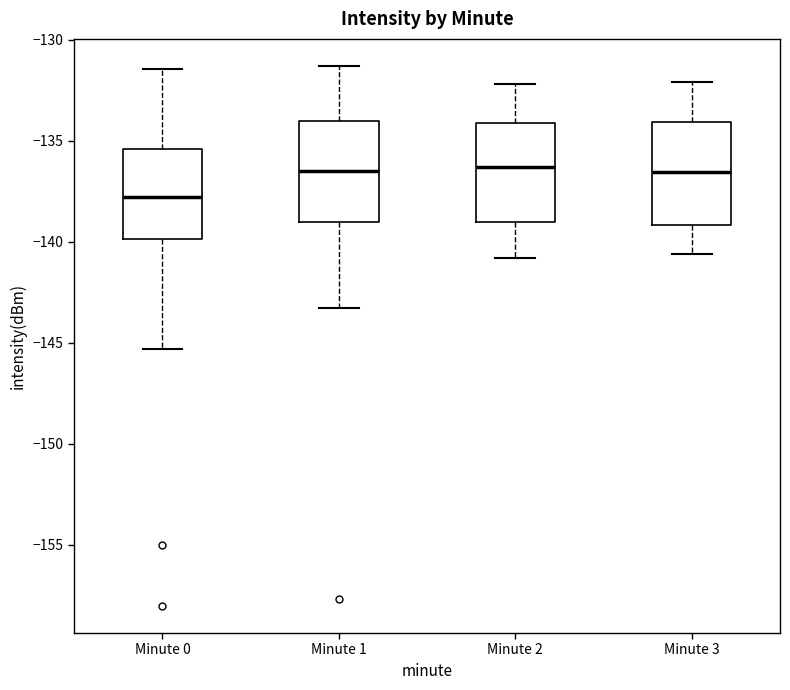

Reading left to right, read every box against the y-axis: the position of its median line, the range the box covers, and the ends of its whiskers. The values are not printed on the chart, so give them approximately, as read against the axis.

Minute 0: median -138.0, box -140.0 to -135.5, whiskers -145.5 to -131.5
Minute 1: median -136.5, box -139.0 to -134.0, whiskers -143.5 to -131.5
Minute 2: median -136.5, box -139.0 to -134.0, whiskers -141.0 to -132.0
Minute 3: median -136.5, box -139.0 to -134.0, whiskers -140.5 to -132.0